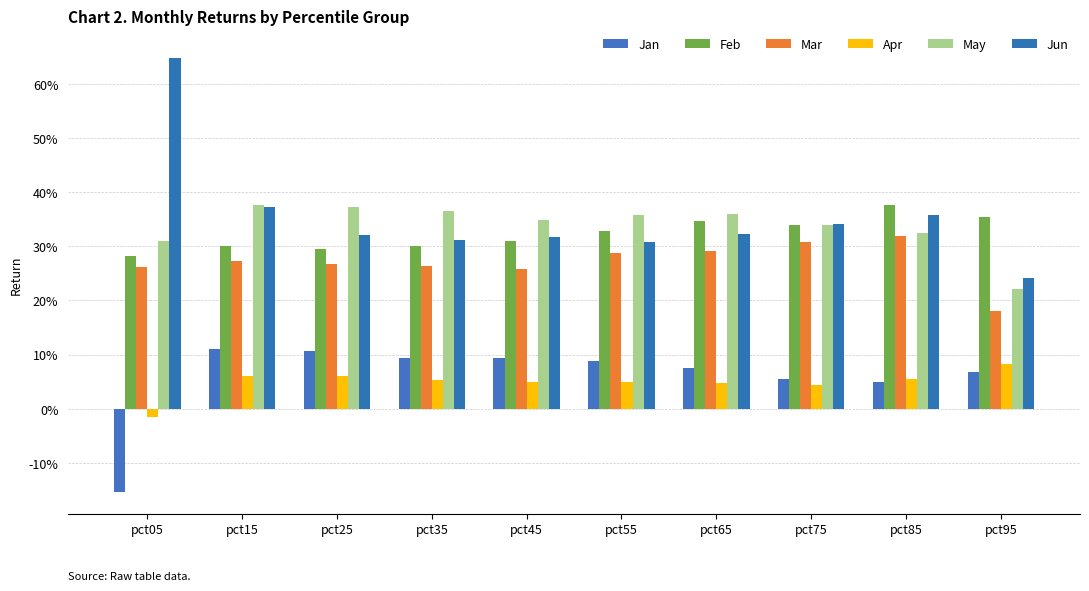

What is the total value across all series at pct35?

1.4